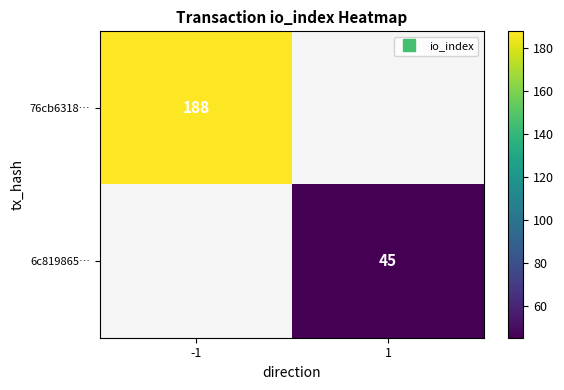

Read the 76cb6318… value at -1.

188.0